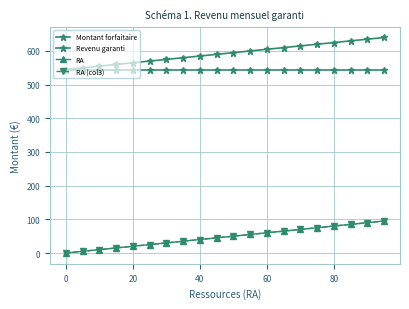

At how many categories does at least one series exceed 511?

20